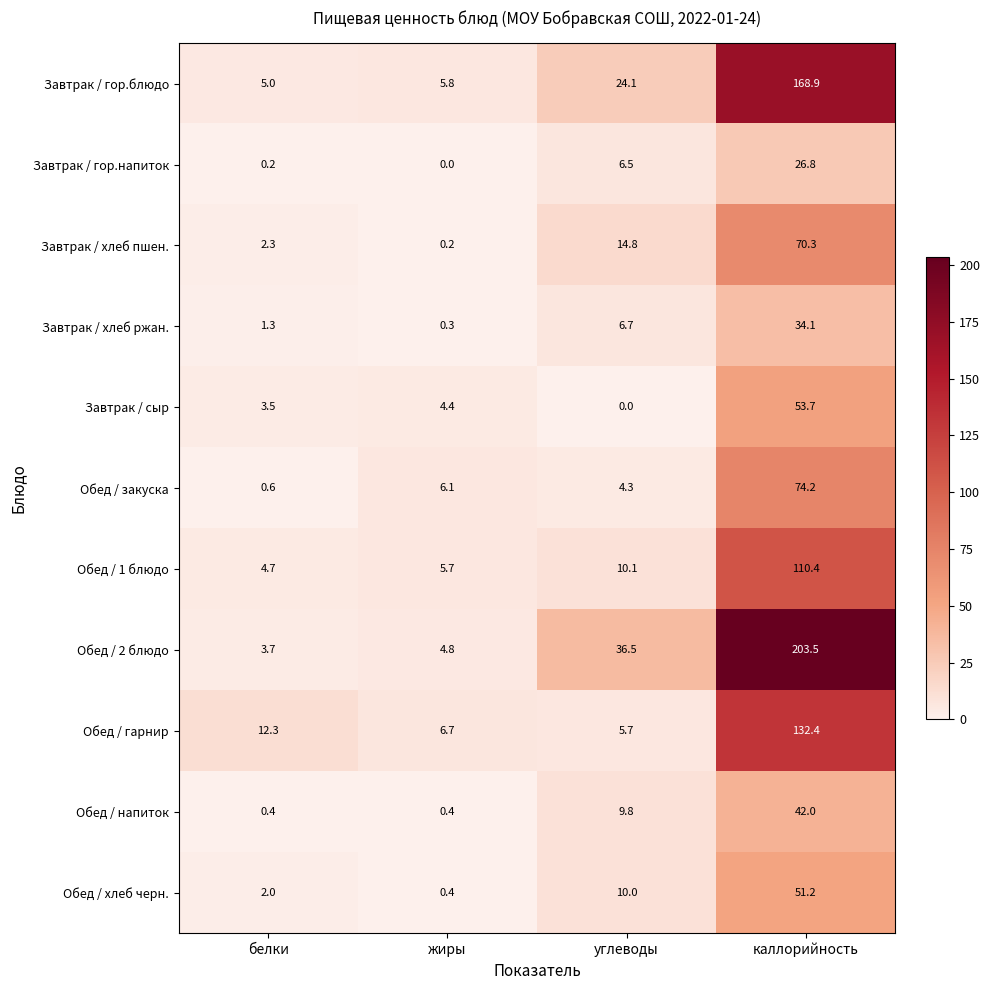

What is the sum of the Завтрак / хлеб ржан. values at жиры and каллорийность?

34.4